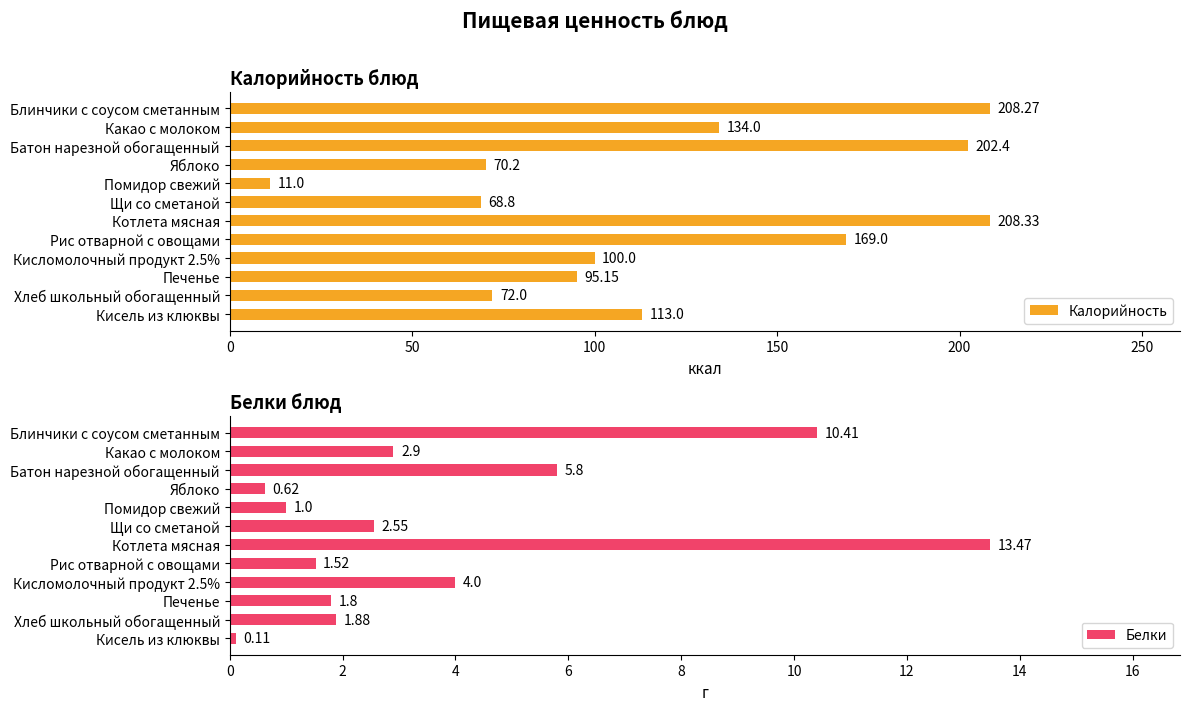

Reading right to left, transcribe all the data shown in this chart.

Калорийность: 113.0	72.0	95.2	100.0	169.0	208.3	68.8	11.0	70.2	202.4	134.0	208.3
Белки: 0.1	1.9	1.8	4.0	1.5	13.5	2.5	1.0	0.6	5.8	2.9	10.4